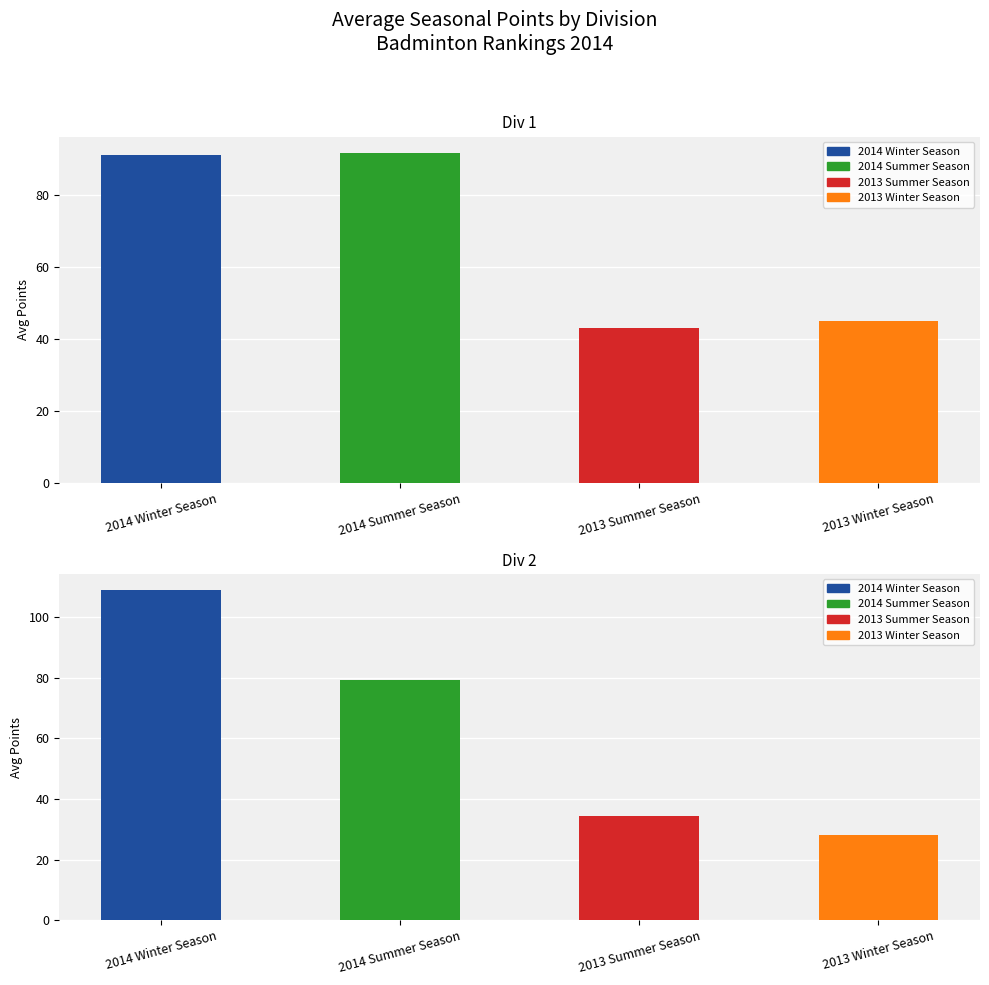

True or false: 2013 Summer Season has a value of 15.1 at Div 2.

False